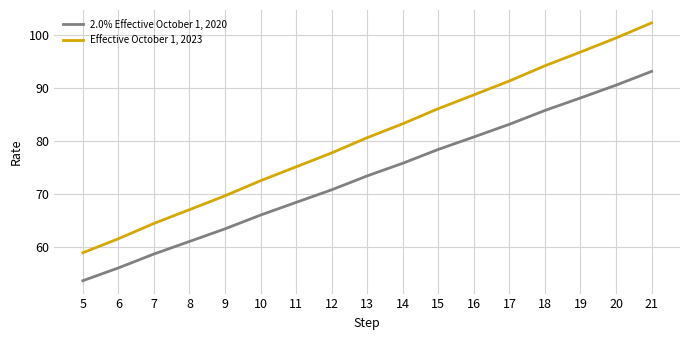

Where does the Effective October 1, 2023 series first go above 80?

13